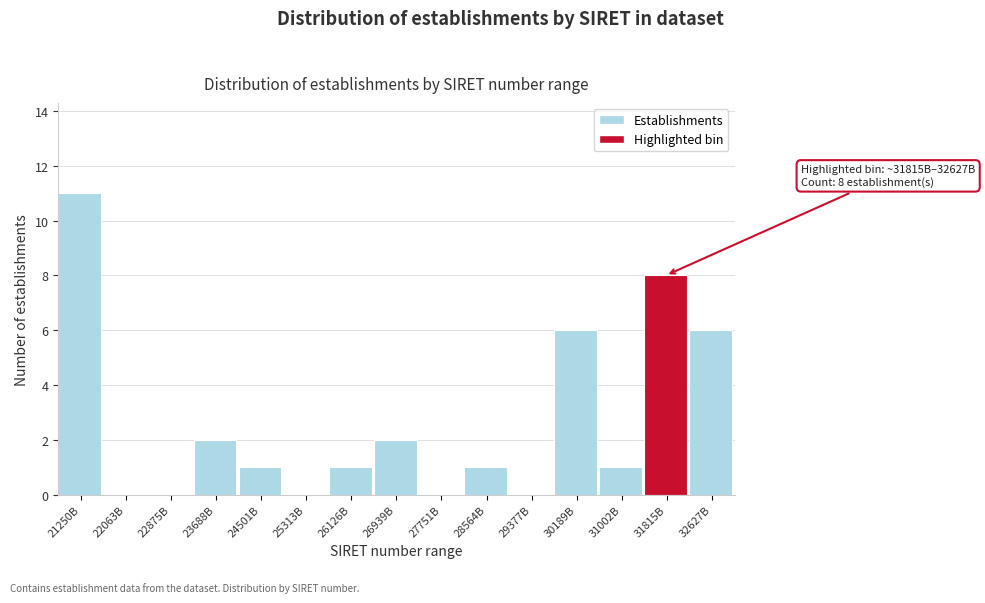

Reading left to right, list all the values displayed in this chart.

21250B=11	22063B=0	22875B=0	23688B=2	24501B=1	25313B=0	26126B=1	26939B=2	27751B=0	28564B=1	29377B=0	30189B=6	31002B=1	31815B=8	32627B=6